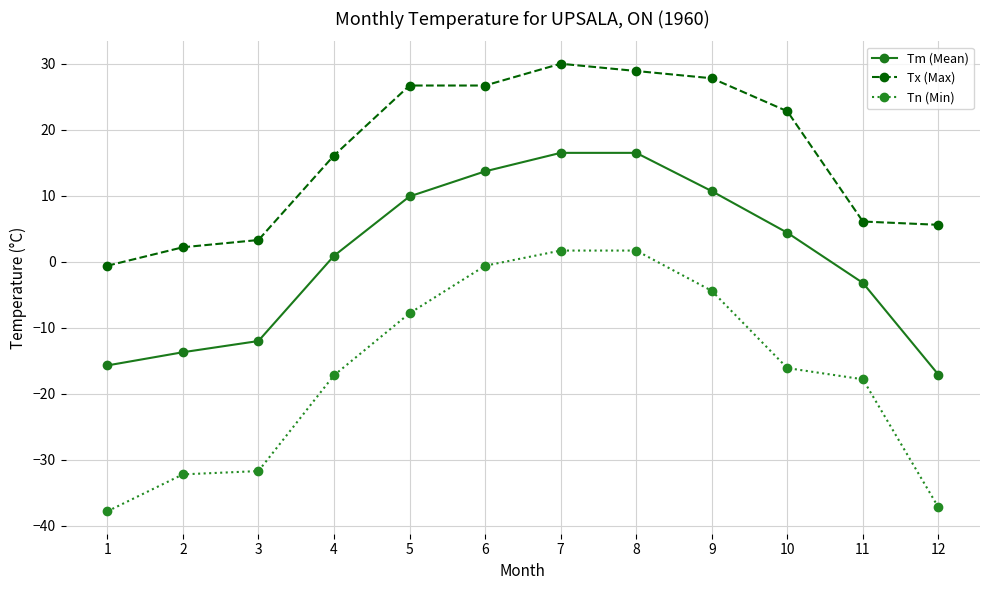

Which label corresponds to the largest value in the chart?

7